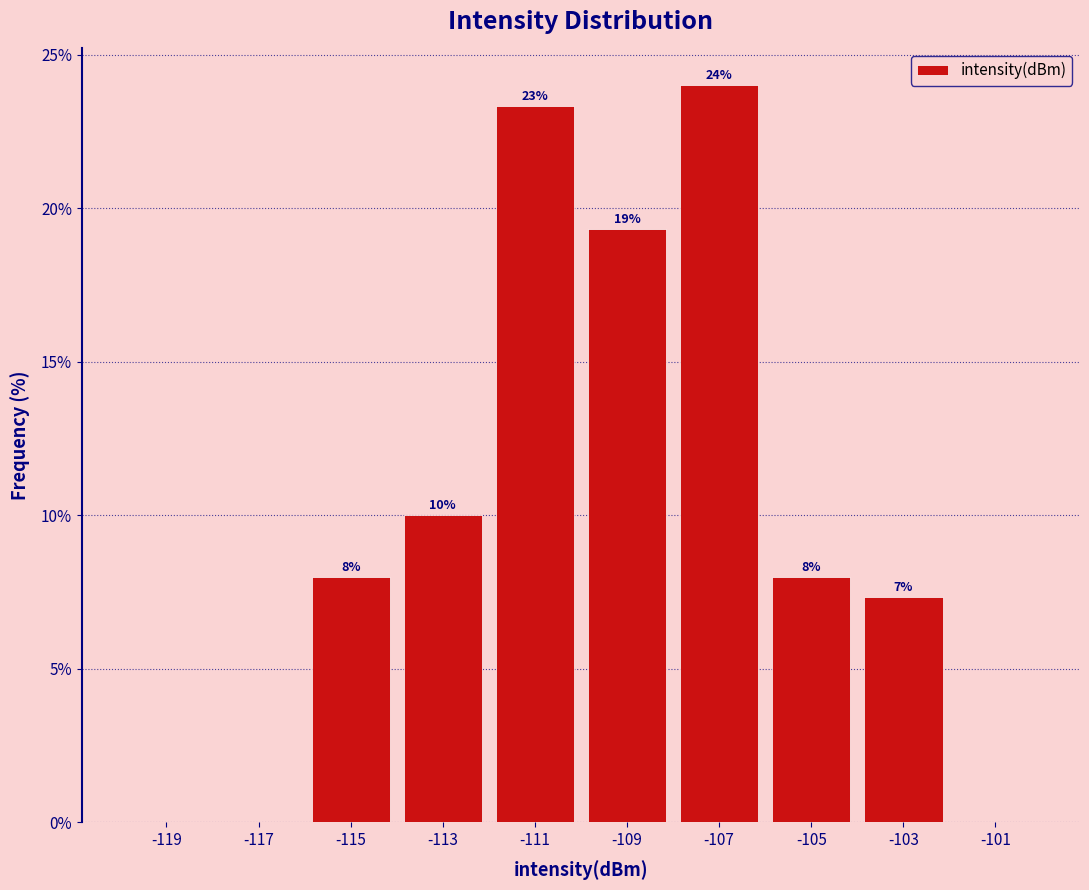

Which range on the x-axis has the tallest bar?

-108 to -106